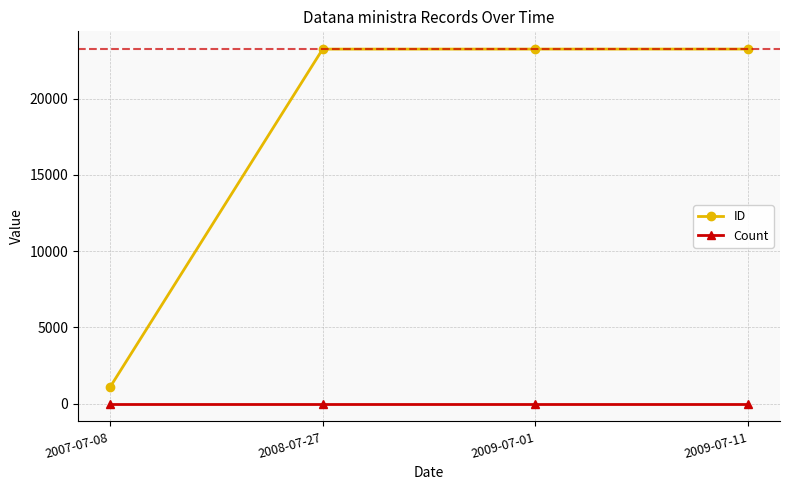

What is the minimum value shown in the chart?

1